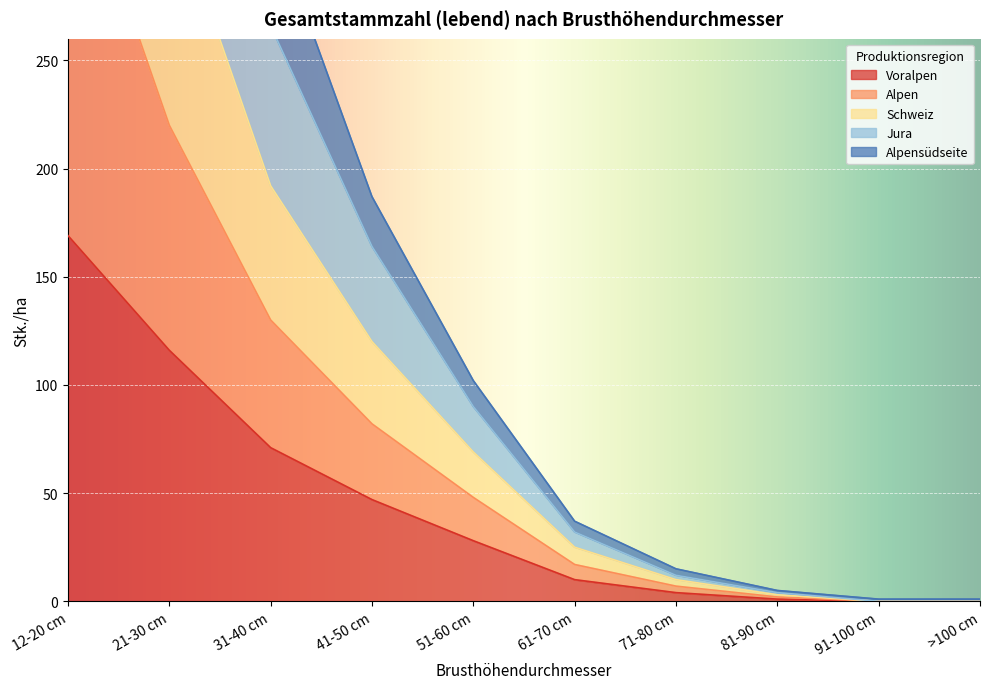

What is the sum of the Voralpen values at 81-90 cm and 41-50 cm?

48